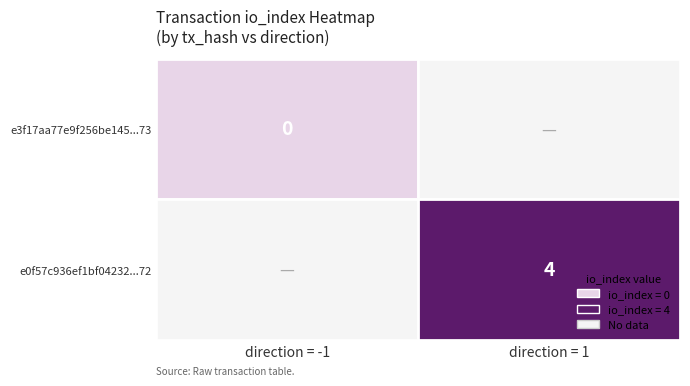

Is the value of e3f17aa77e9f256be145921027bfd2427a2de73 at io_index greater than the value of e0f57c936ef1bf04232d82a0e20bdca71ac7b72 at direction?

No